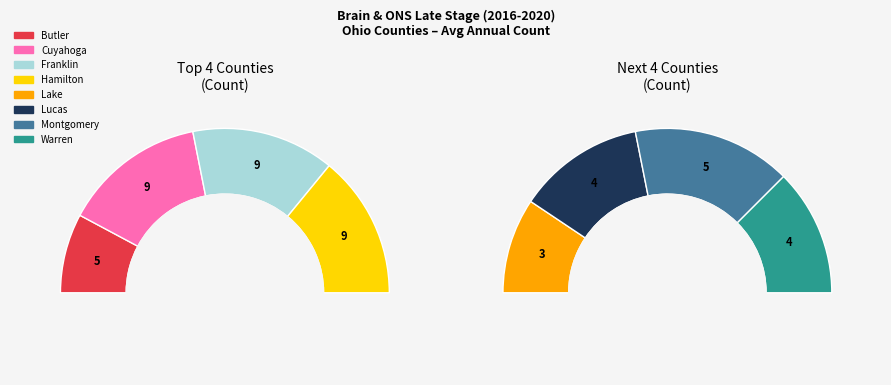

What percentage is the Montgomery County slice, to the nearest percent?

10%